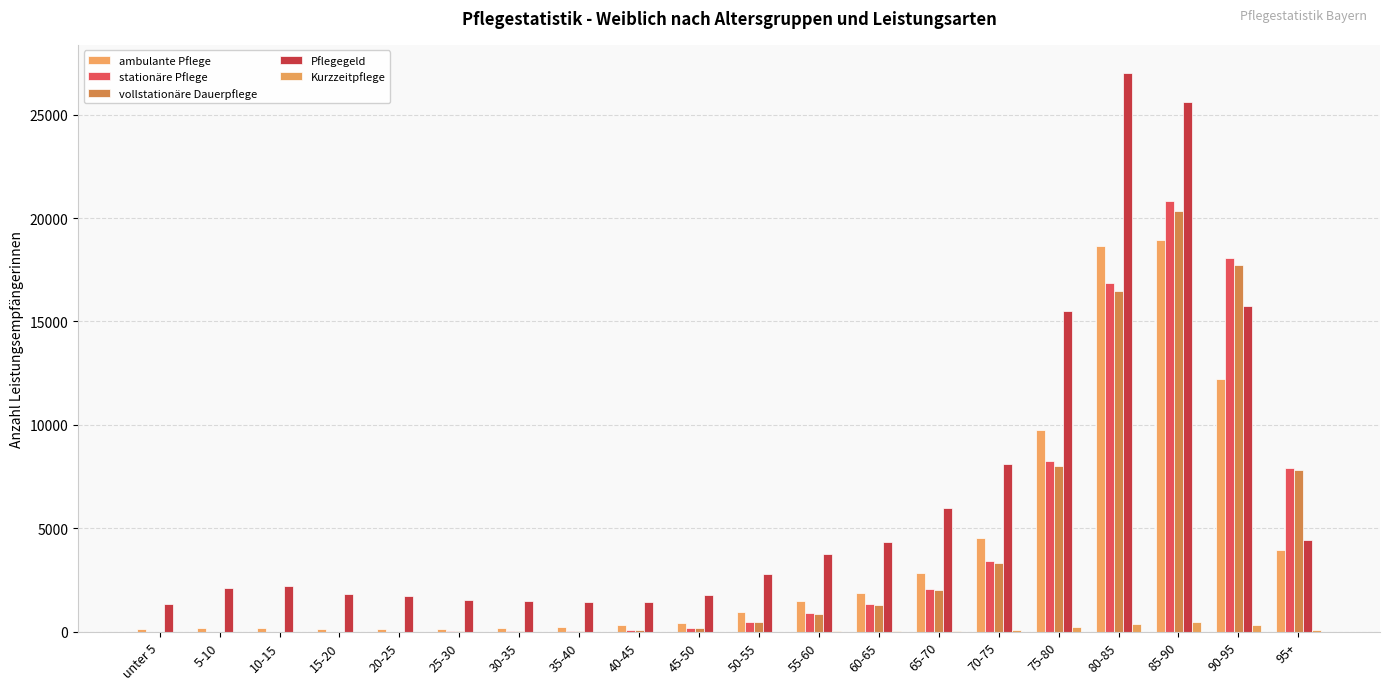

What are all the series names shown in the legend?

ambulante Pflege, stationäre Pflege, vollstationäre Dauerpflege, Pflegegeld, Kurzzeitpflege